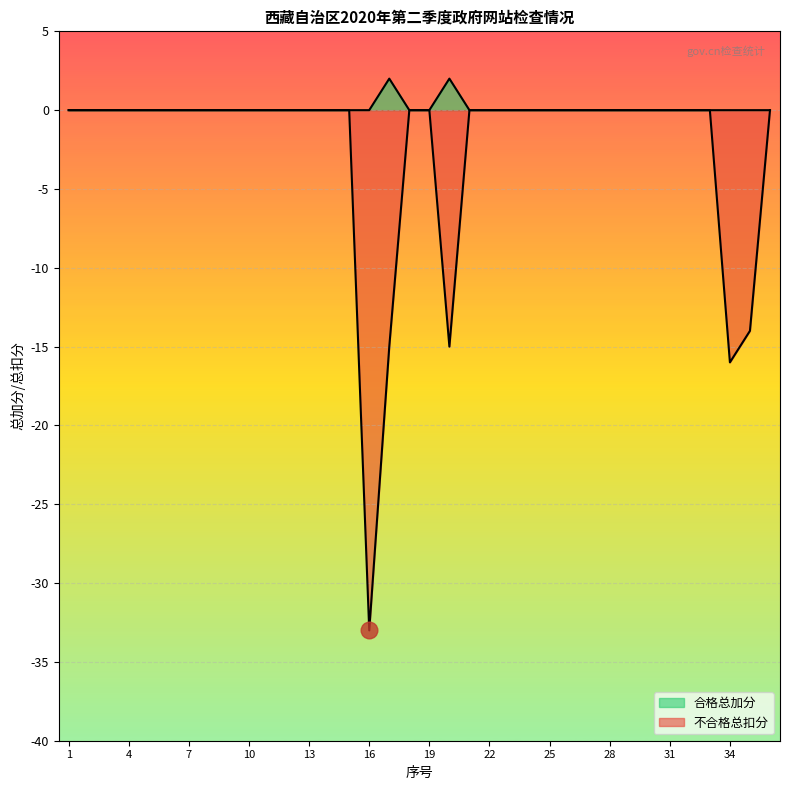

The value of 不合格 at 6 is 0. True or false?

True